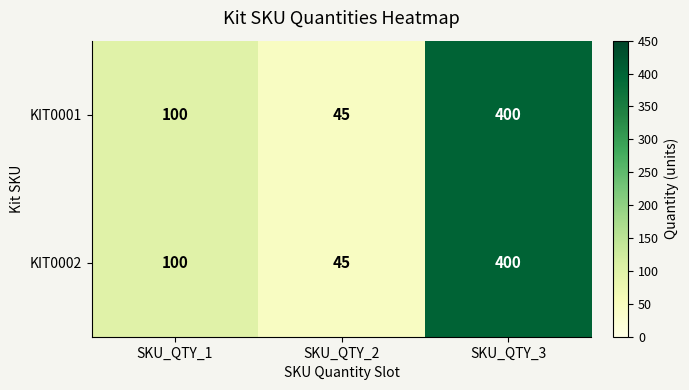

What is the sum of all KIT0002 values?

545